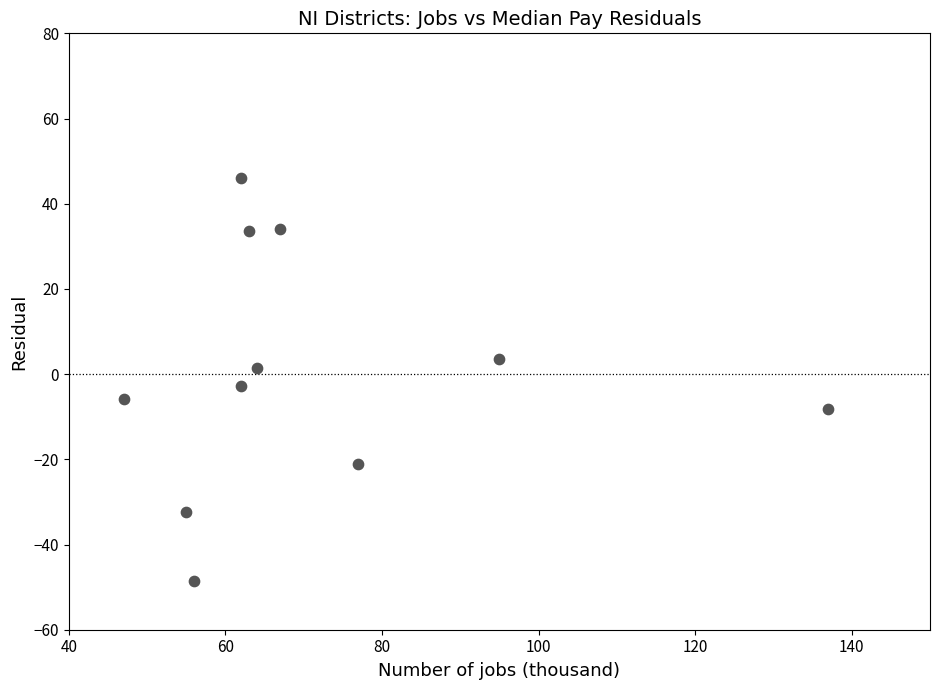

What is the range of Y values (max minus min)?

94.5